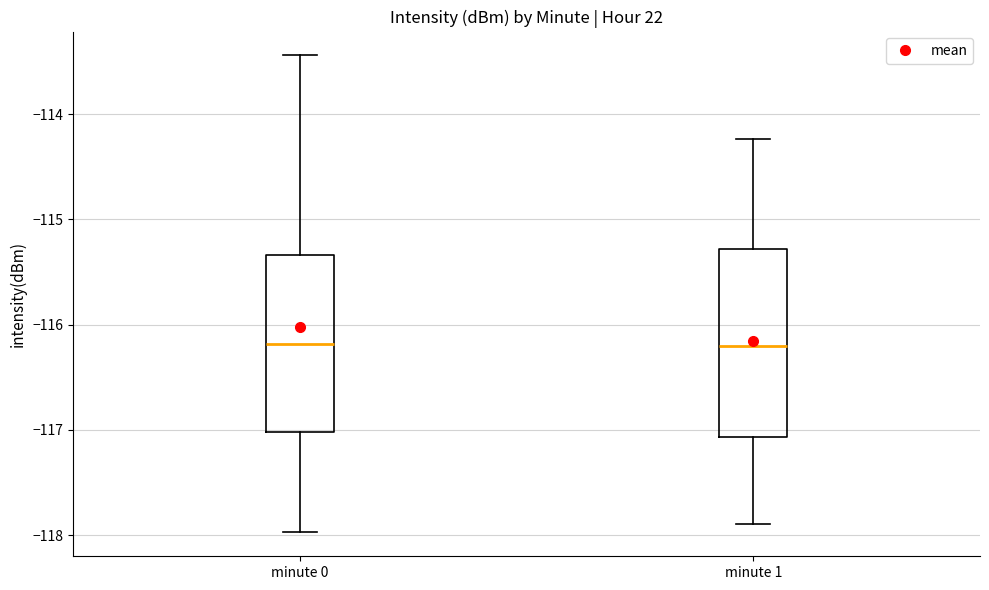

Reading left to right, read every box against the y-axis: the position of its median line, the range the box covers, and the ends of its whiskers. The values are not printed on the chart, so give them approximately, as read against the axis.

minute 0: median -116.2, box -117.0 to -115.3, whiskers -118.0 to -113.4
minute 1: median -116.2, box -117.1 to -115.3, whiskers -117.9 to -114.2